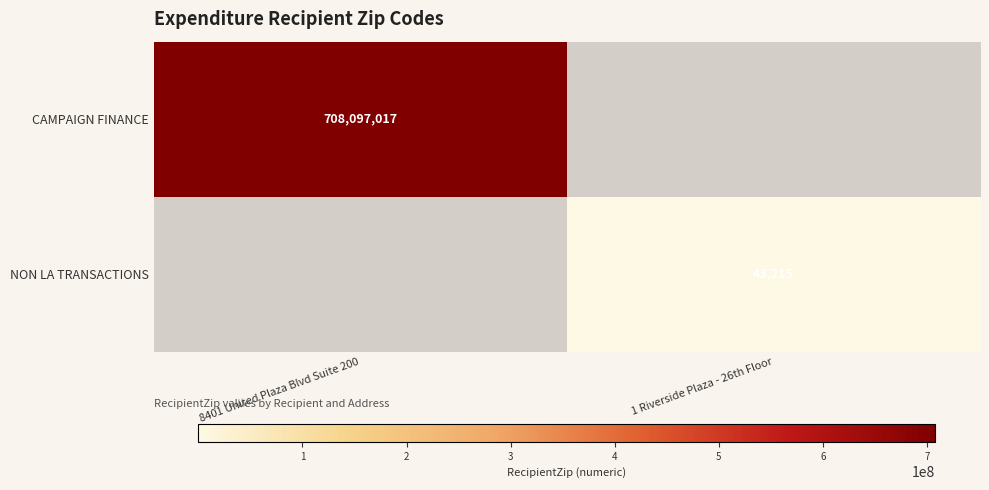

True or false: NON LA TRANSACTIONS has a value of 43215 at 1 Riverside Plaza - 26th Floor.

True